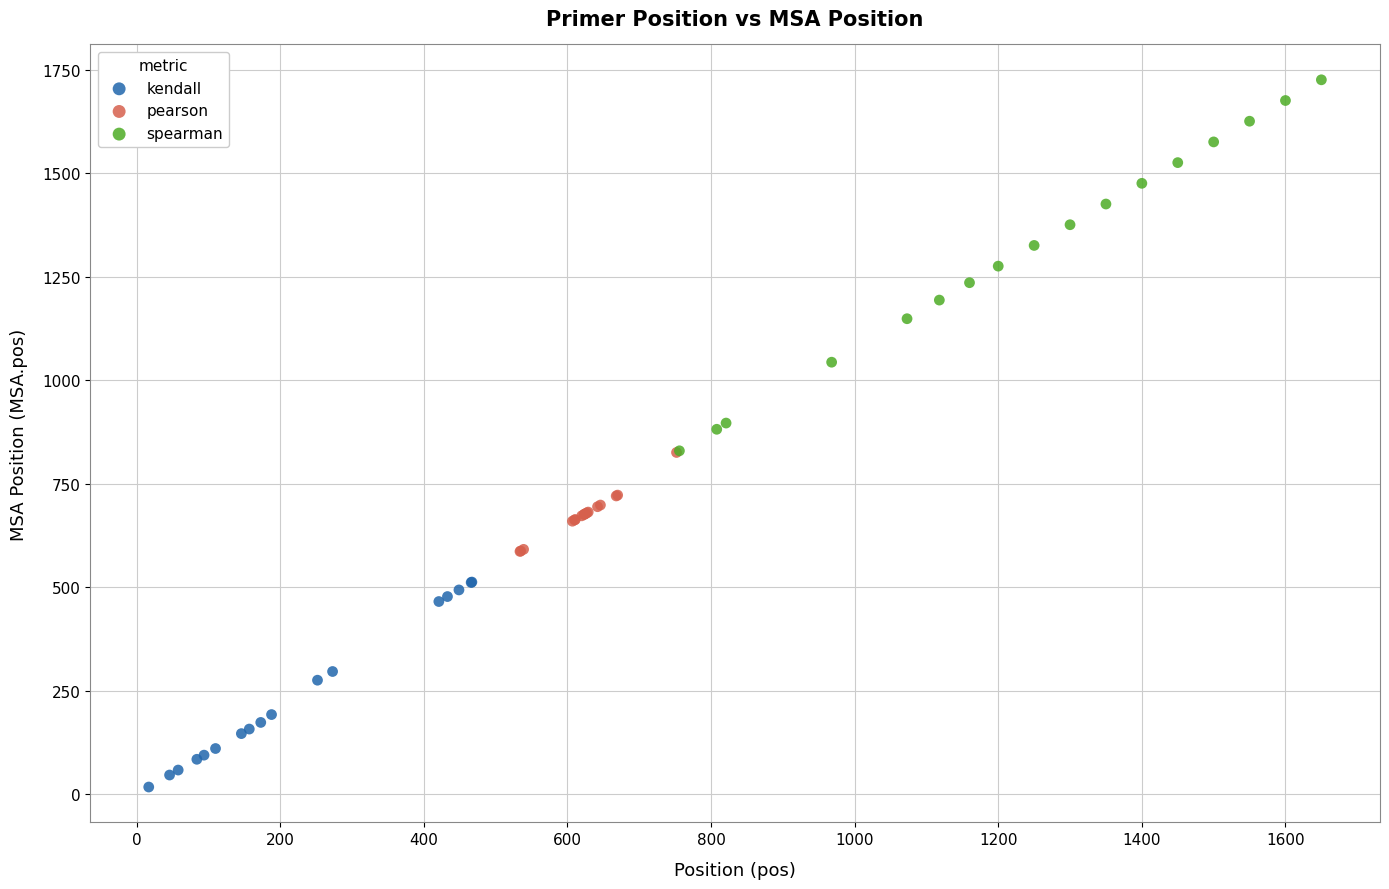

Which series contains the highest Y value?

spearman